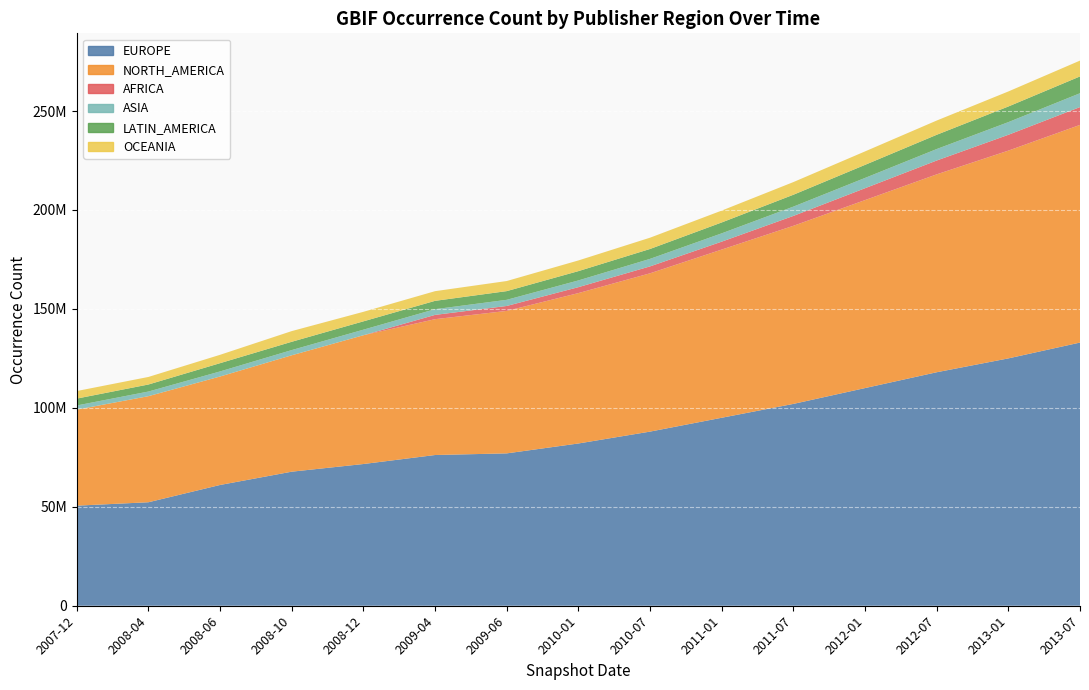

Reading right to left, list all the values displayed in this chart.

EUROPE: 2013-07=133000000	2013-01=125000000	2012-07=118000000	2012-01=110000000	2011-07=102000000	2011-01=95000000	2010-07=88000000	2010-01=82000000	2009-06=77000000	2009-04=76171754	2008-12=71620543	2008-10=67750976	2008-06=61036688	2008-04=52301735	2007-12=50576998
NORTH_AMERICA: 2013-07=110000000	2013-01=105000000	2012-07=100000000	2012-01=95000000	2011-07=90000000	2011-01=85000000	2010-07=80000000	2010-01=76000000	2009-06=72000000	2009-04=68645026	2008-12=65081723	2008-10=58831685	2008-06=54816113	2008-04=53609992	2007-12=48530537
AFRICA: 2013-07=9000000	2013-01=8000000	2012-07=7000000	2012-01=6000000	2011-07=5000000	2011-01=4000000	2010-07=3500000	2010-01=3000000	2009-06=2500000	2009-04=2170959	2008-12=72	2008-10=72	2008-06=0	2008-04=0	2007-12=0
ASIA: 2013-07=7000000	2013-01=6400000	2012-07=5800000	2012-01=5200000	2011-07=4700000	2011-01=4200000	2010-07=3800000	2010-01=3400000	2009-06=3100000	2009-04=2883368	2008-12=2811169	2008-10=2626302	2008-06=2558541	2008-04=2339822	2007-12=2101819
LATIN_AMERICA: 2013-07=8500000	2013-01=7900000	2012-07=7200000	2012-01=6600000	2011-07=6000000	2011-01=5500000	2010-07=5000000	2010-01=4700000	2009-06=4400000	2009-04=4212867	2008-12=4212867	2008-10=4191413	2008-06=4176619	2008-04=3555878	2007-12=3476403
OCEANIA: 2013-07=8000000	2013-01=7600000	2012-07=7200000	2012-01=6800000	2011-07=6400000	2011-01=6000000	2010-07=5700000	2010-01=5400000	2009-06=5100000	2009-04=4890465	2008-12=4811776	2008-10=5400305	2008-06=4225846	2008-04=3820372	2007-12=3819715